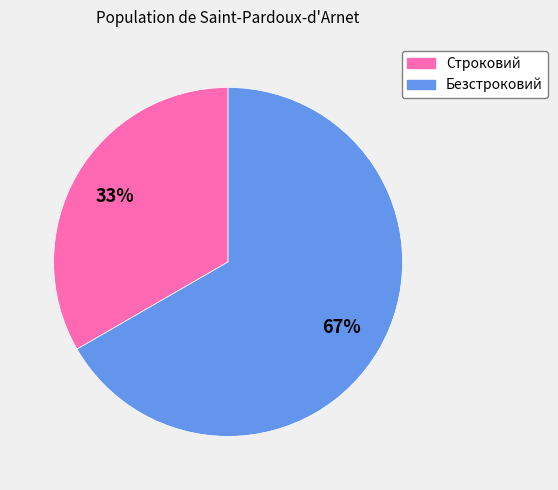

What percentage is the Строковий slice, to the nearest percent?

33%